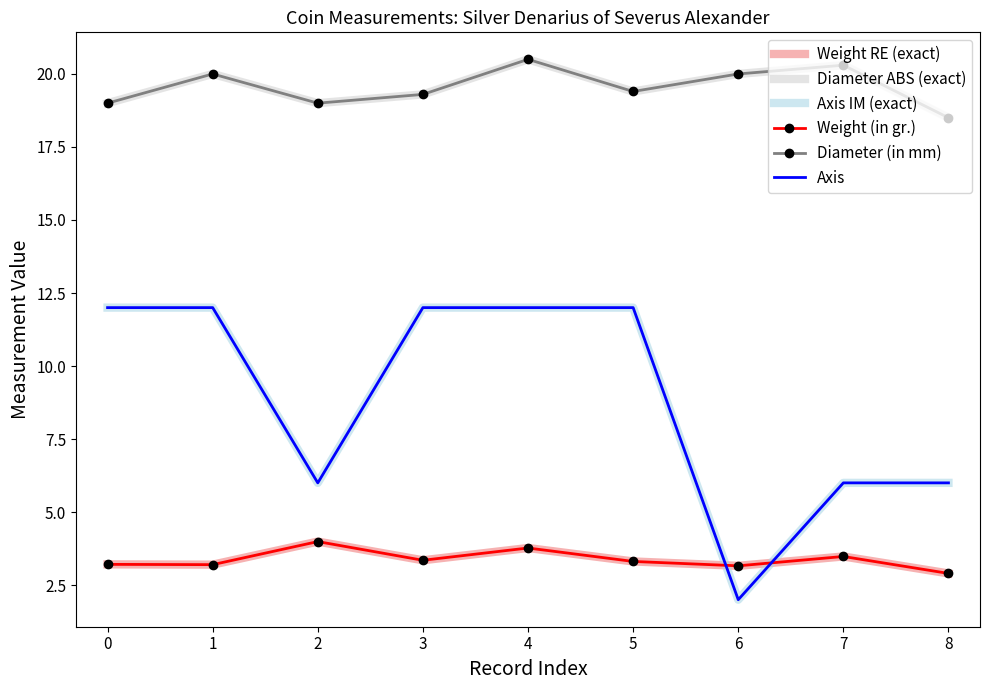

The value of Diameter (in mm) at 3 is 12.5. True or false?

False